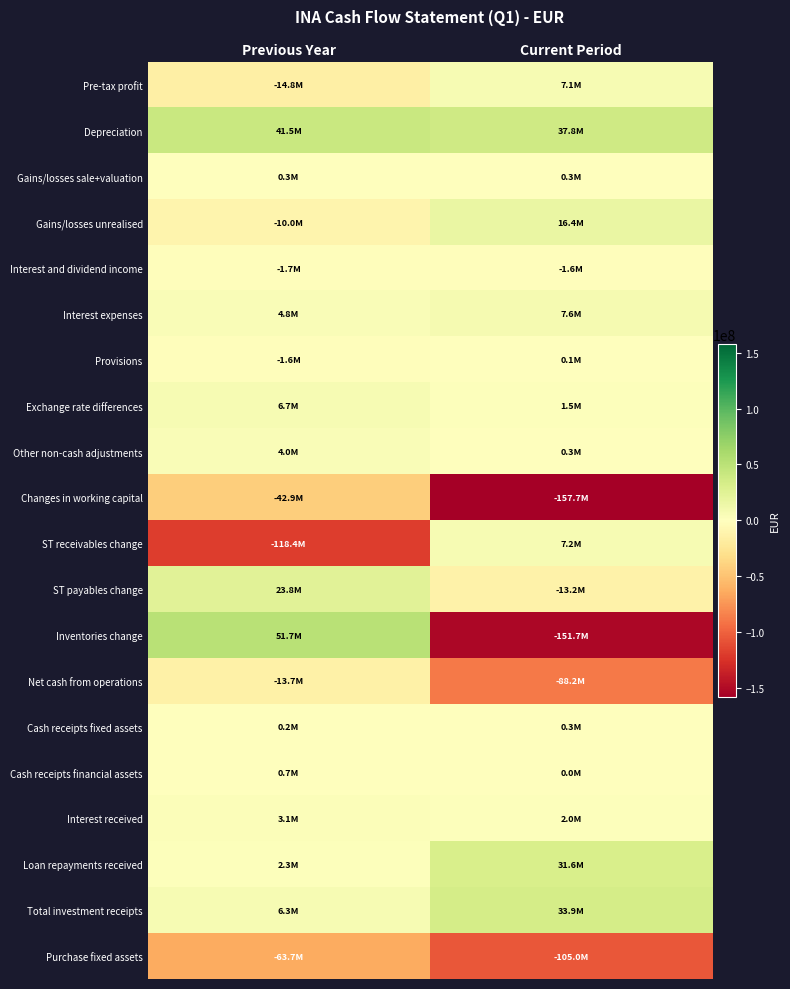

Between Previous Year and Current Period, which is larger?

Current Period